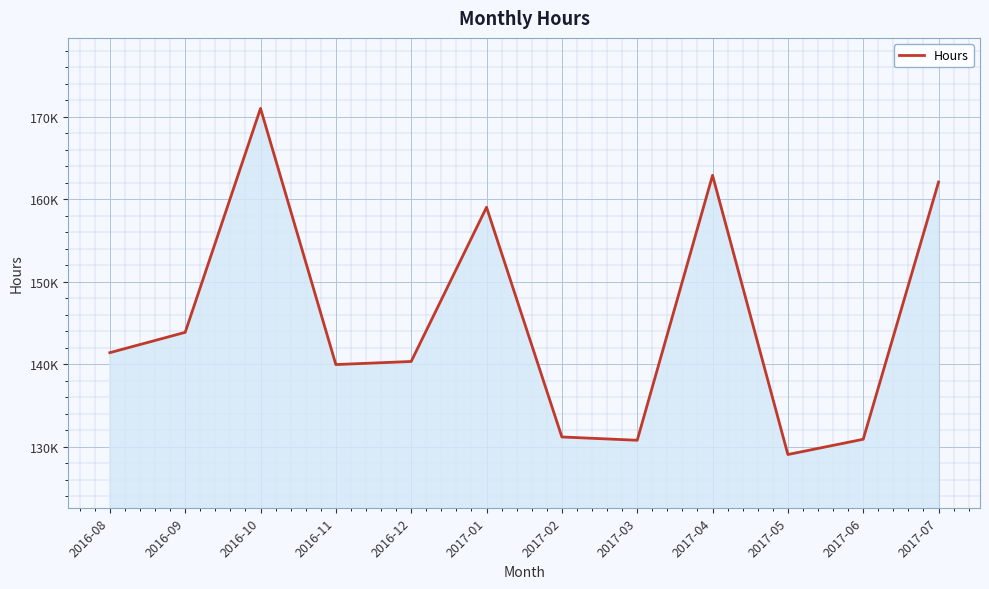

Where is the first local maximum?

2016-10